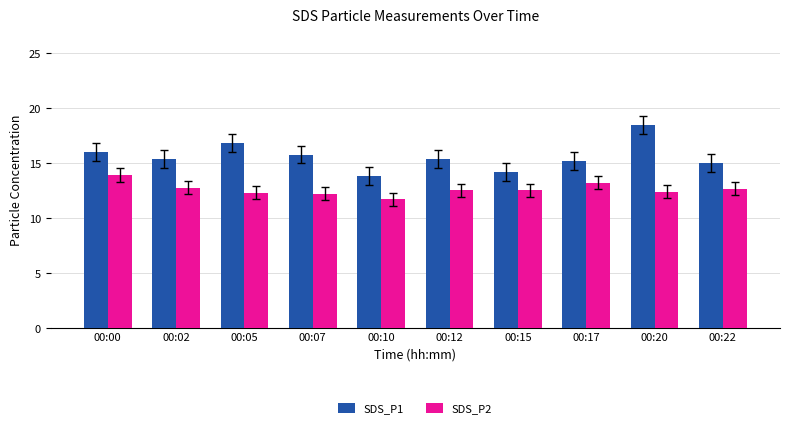

True or false: SDS_P2 has a value of 12.5 at 00:12.

True